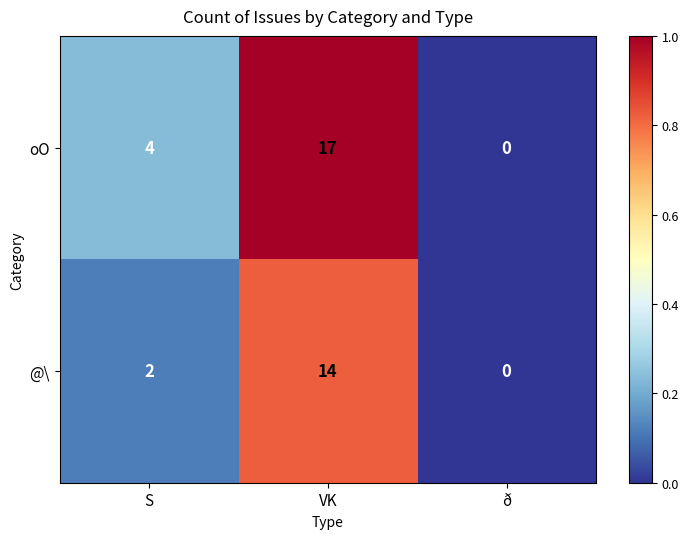

What is the highest value of the oO series?

17